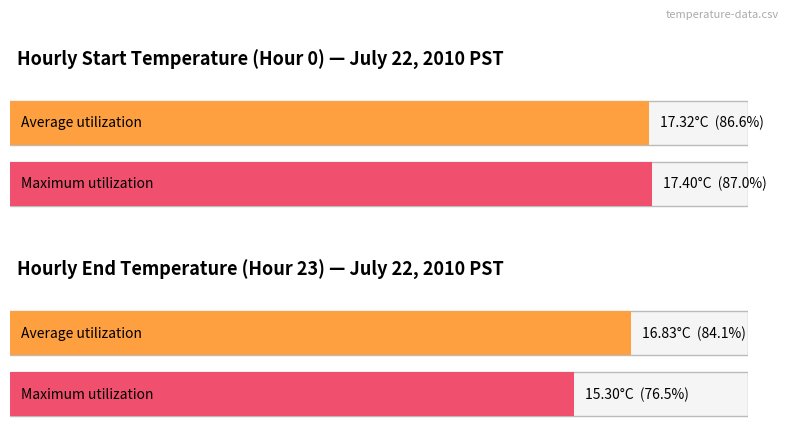

At which label does Maximum utilization reach its minimum?

Hour 23